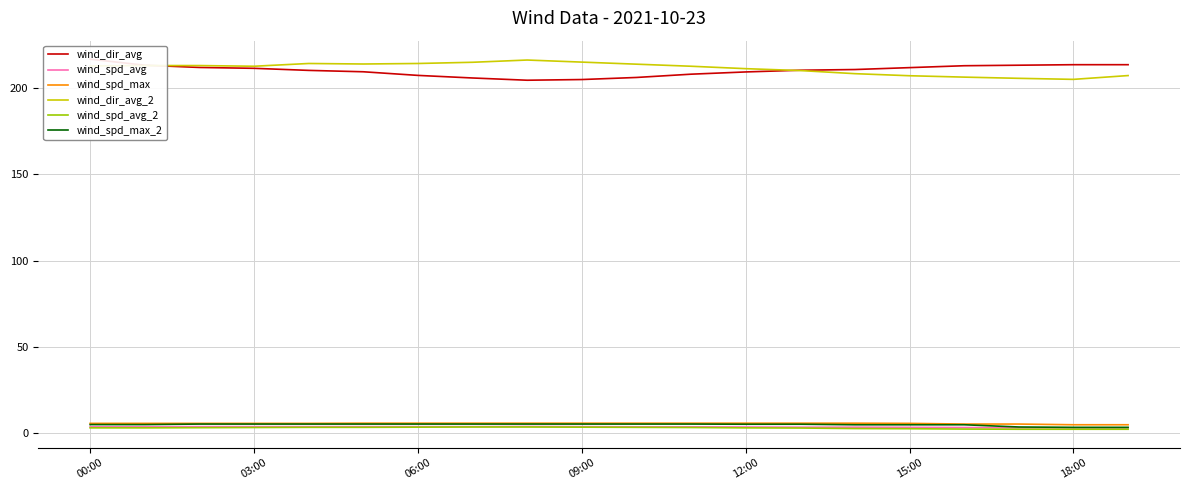

True or false: wind_dir_avg_2 and wind_spd_max cross at least once.

False